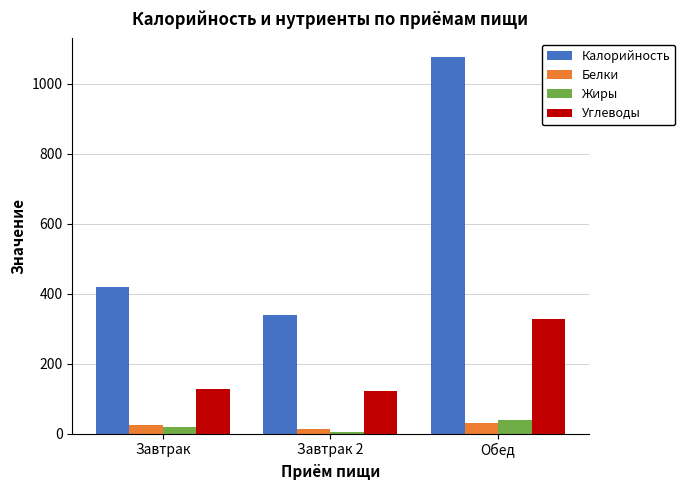

What is the minimum value for Жиры?

5.1